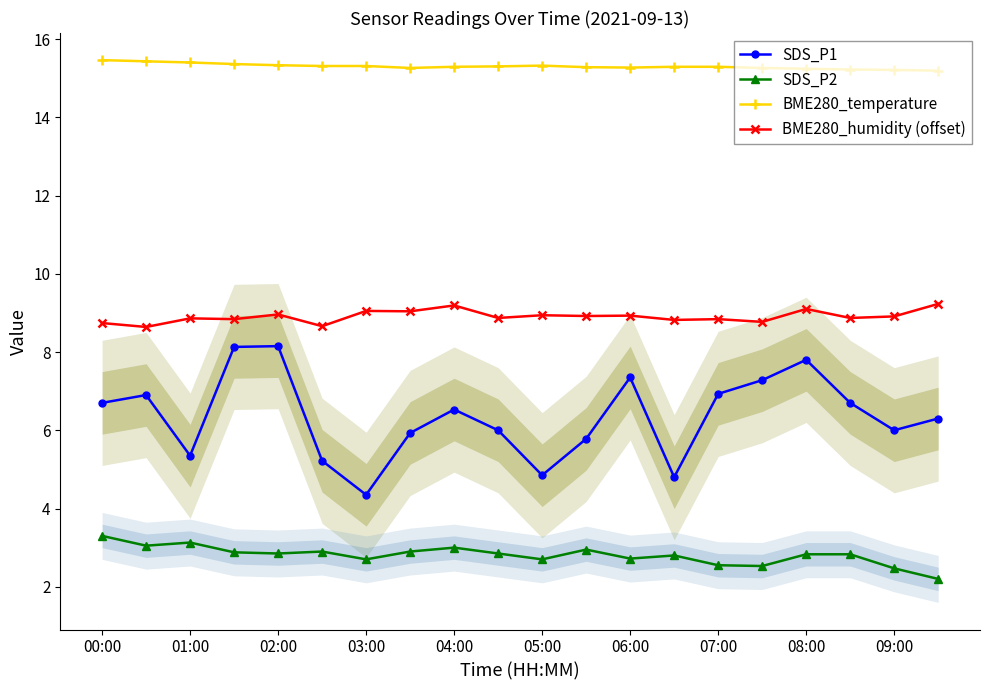

True or false: SDS_P2 and BME280_humidity (offset) intersect in this chart.

False